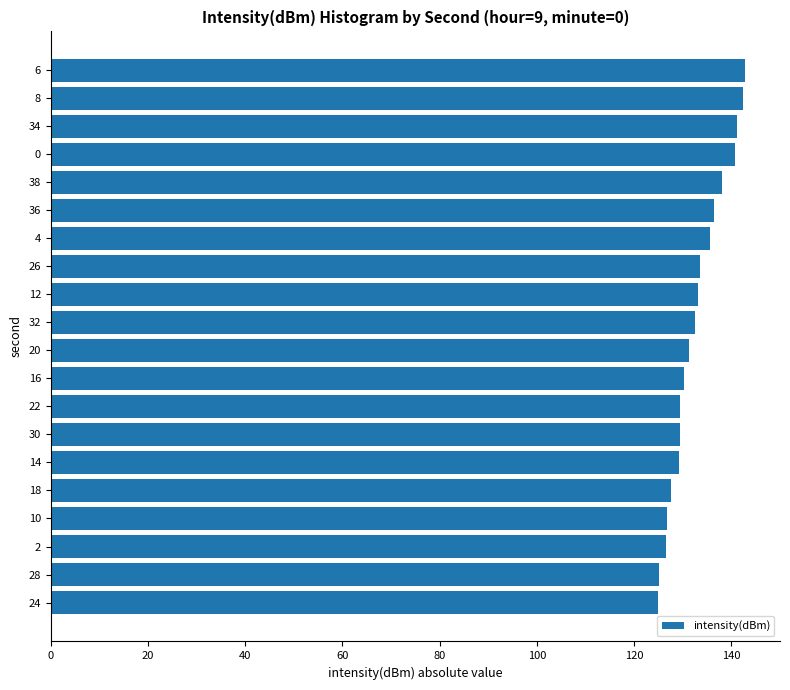

How many values are below 132?

10